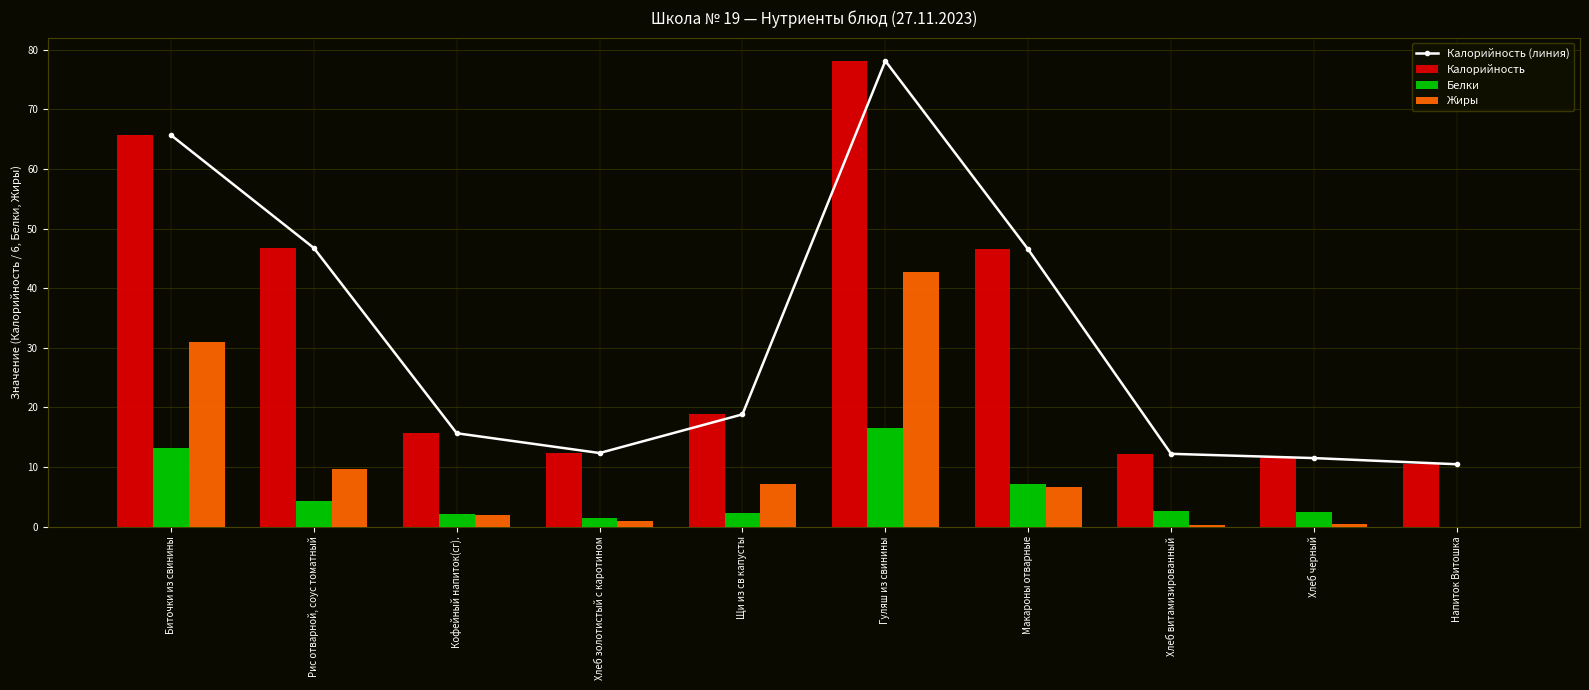

At Хлеб витамизированный, list the series in order from smallest to largest.

Жиры, Белки, Калорийность (линия), Калорийность